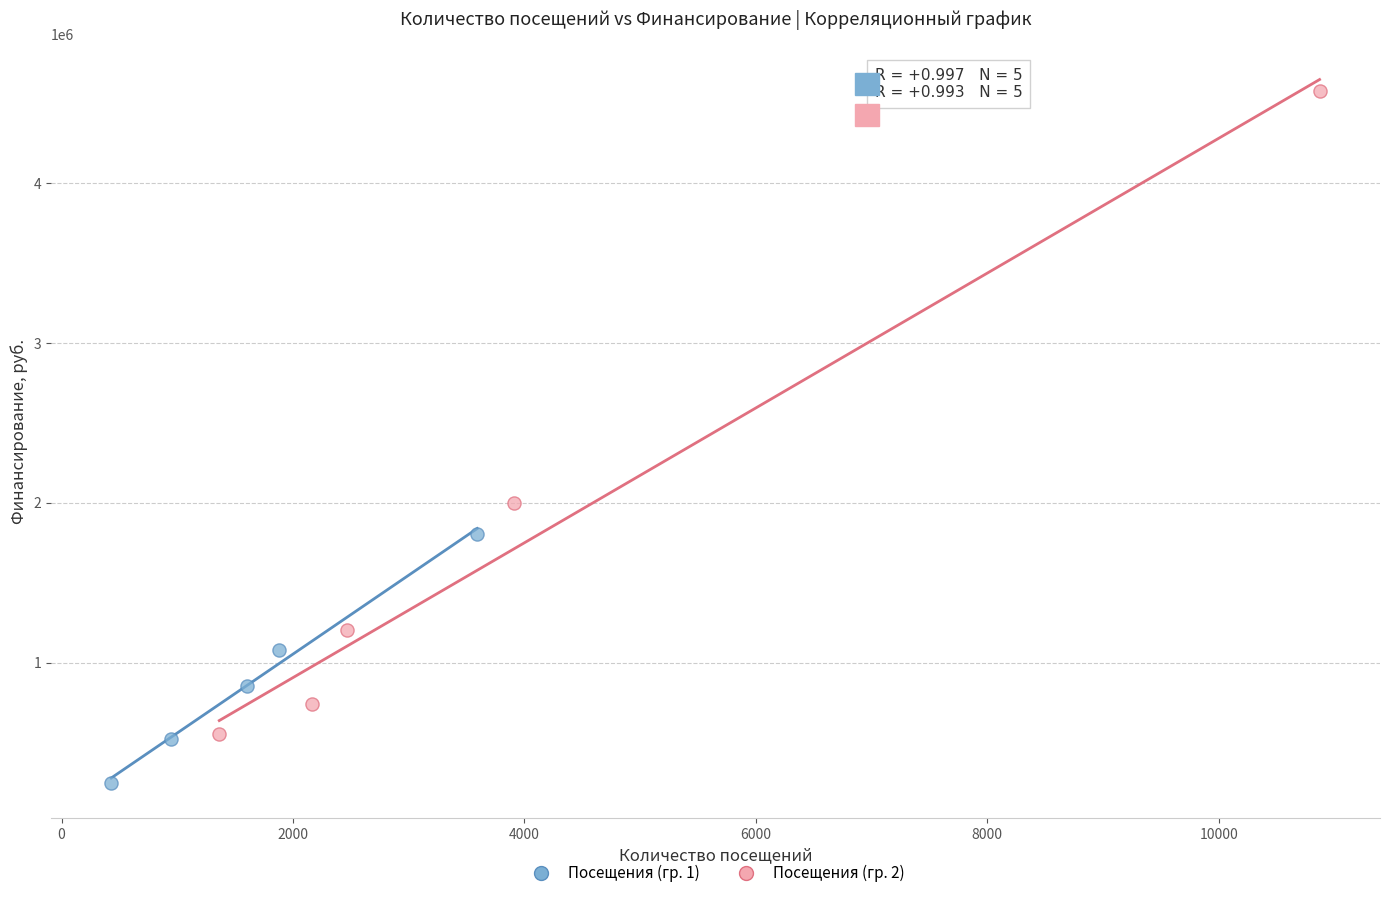

Which series contains the lowest Y value?

Посещения (гр. 1)